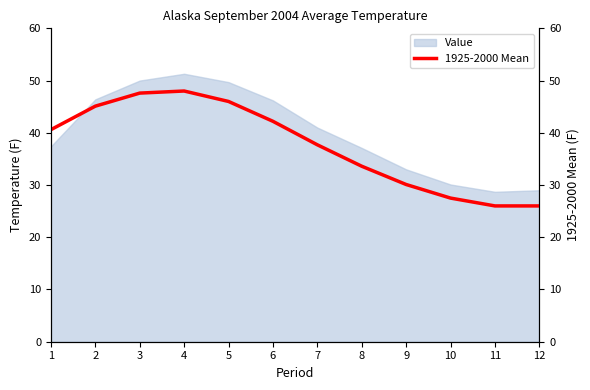

What is the maximum value for Value?

51.3